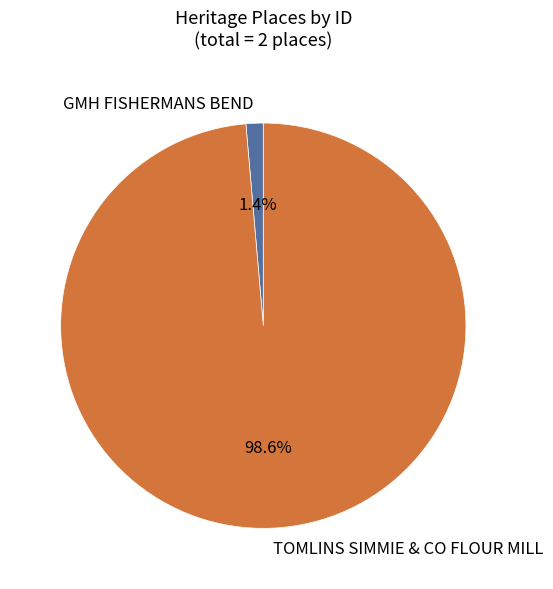

To the nearest percent, what portion does GMH FISHERMANS BEND represent?

1%